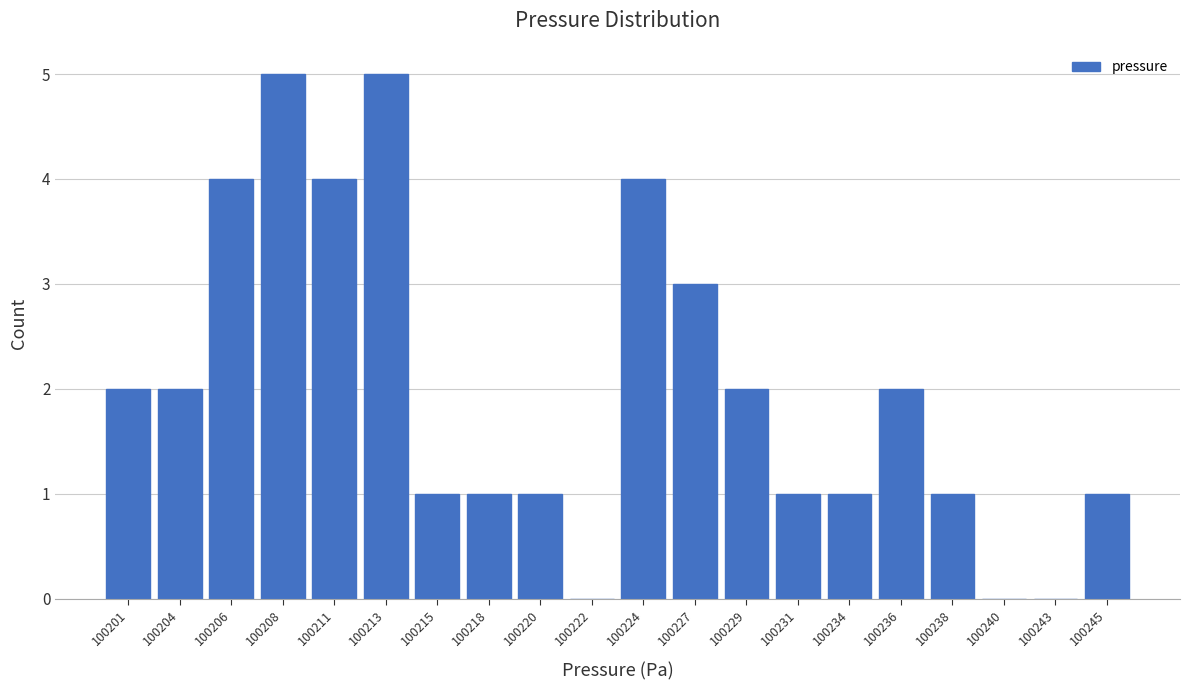

Reading left to right, list every bar in this chart as the range it spans on the x-axis followed by its height. Neither the bar edges nor the heights are printed on the chart, so give them approximately, as read against the axes.

100200.5 to 100202.5: 2
100202.5 to 100205.0: 2
100205.0 to 100207.0: 4
100207.0 to 100209.5: 5
100209.5 to 100212.0: 4
100212.0 to 100214.0: 5
100214.0 to 100216.5: 1
100216.5 to 100218.5: 1
100218.5 to 100221.0: 1
100221.0 to 100223.5: 0
100223.5 to 100225.5: 4
100225.5 to 100228.0: 3
100228.0 to 100230.0: 2
100230.0 to 100232.5: 1
100232.5 to 100234.5: 1
100234.5 to 100237.0: 2
100237.0 to 100239.5: 1
100239.5 to 100241.5: 0
100241.5 to 100244.0: 0
100244.0 to 100246.0: 1